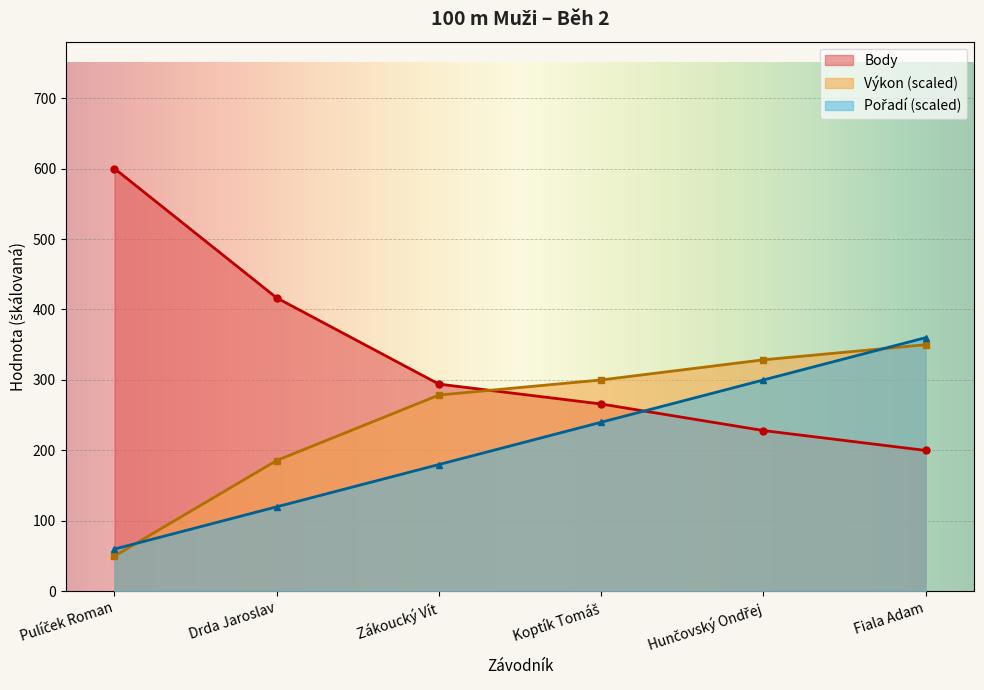

At which label does Body reach its minimum?

Fiala Adam